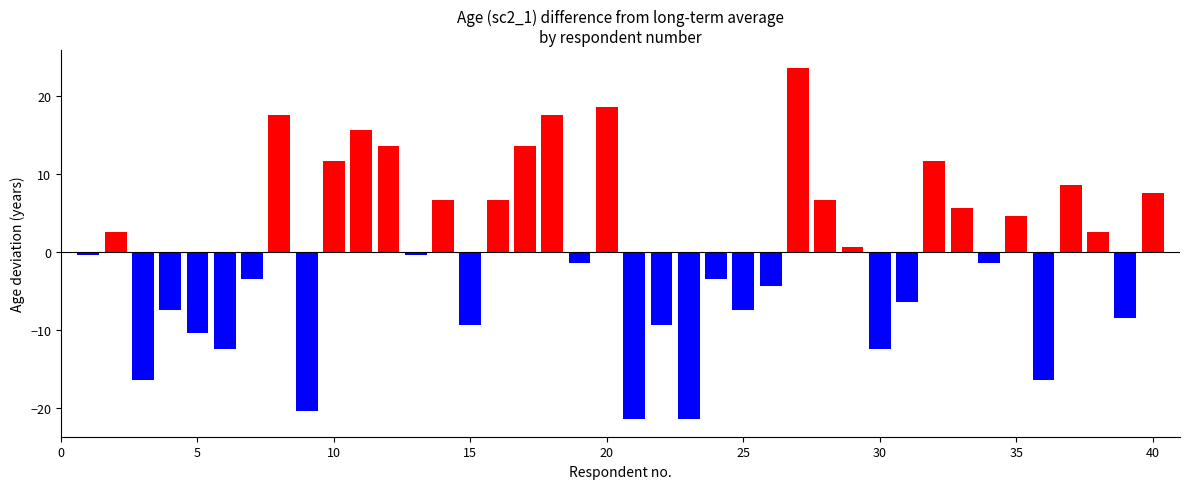

What is the difference between the second highest and minimum values?

40.0